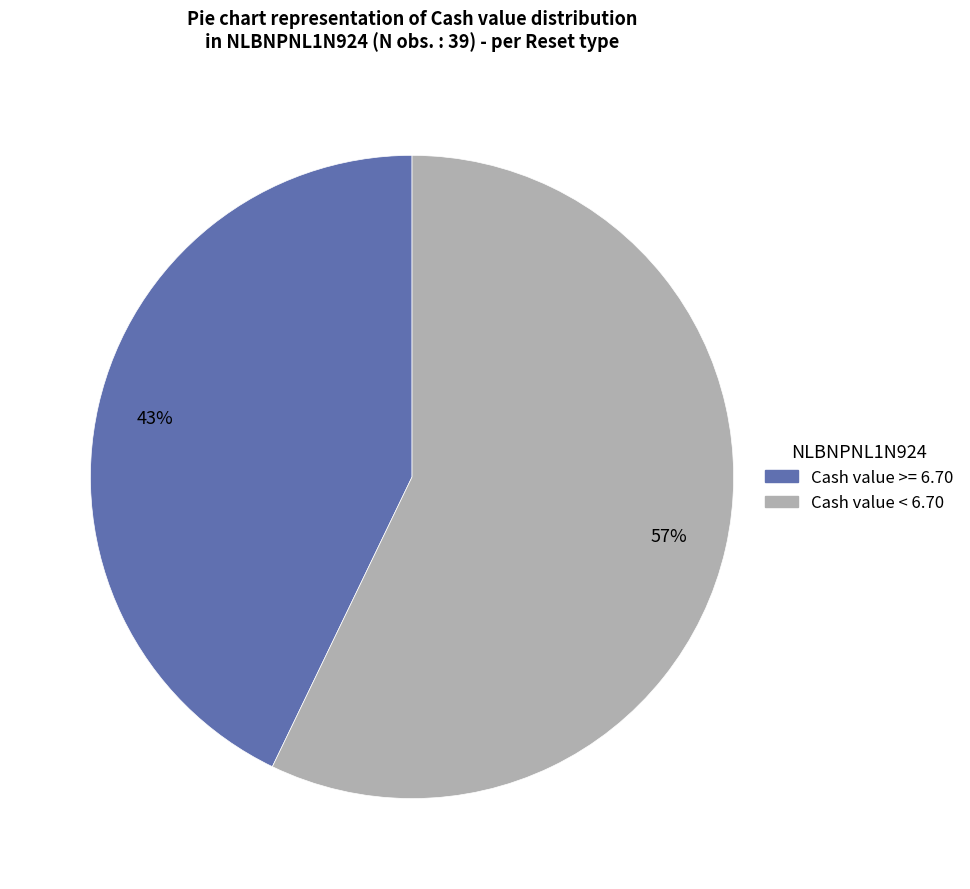

Does any single category account for the majority?

Yes